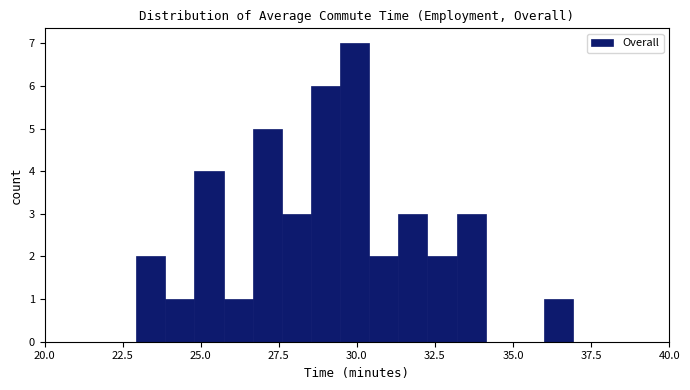

Read against the x-axis, roughly where is the centre of the tallest bar?

30.0